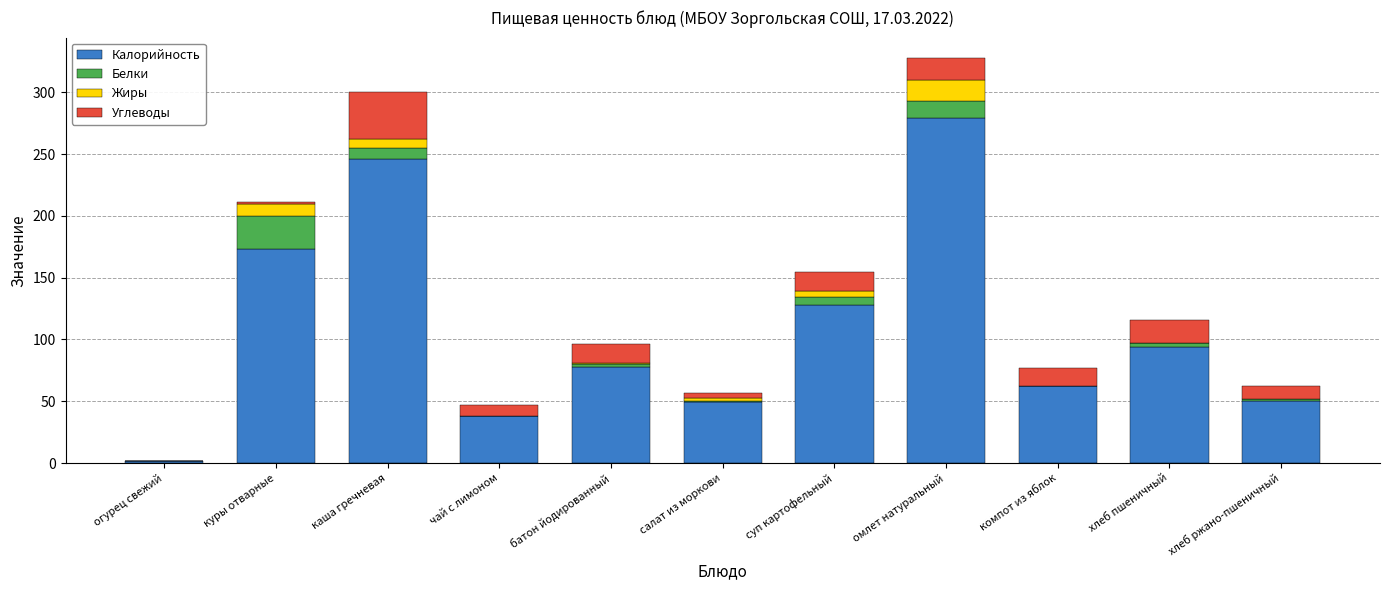

Which category has the highest value in the Калорийность series?

омлет натуральный